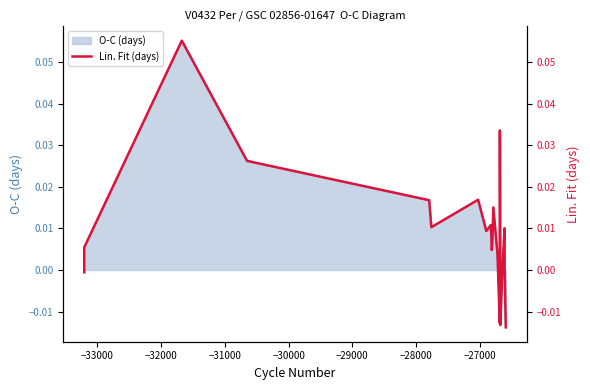

Reading left to right, extract all data points from this chart.

-0.0	0.0	0.1	0.0	0.0	0.0	0.0	0.0	0.0	0.0	0.0	0.0	0.0	-0.0	0.0	0.0	-0.0	-0.0	0.0	0.0	-0.0